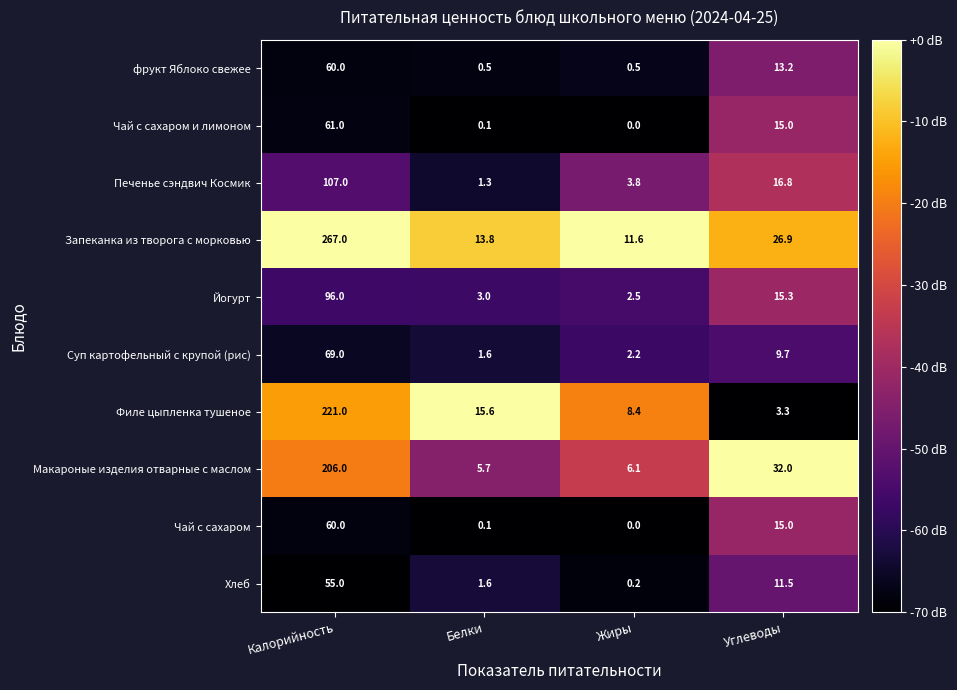

What is the difference between the second highest and second lowest values in the Йогурт series?

12.3